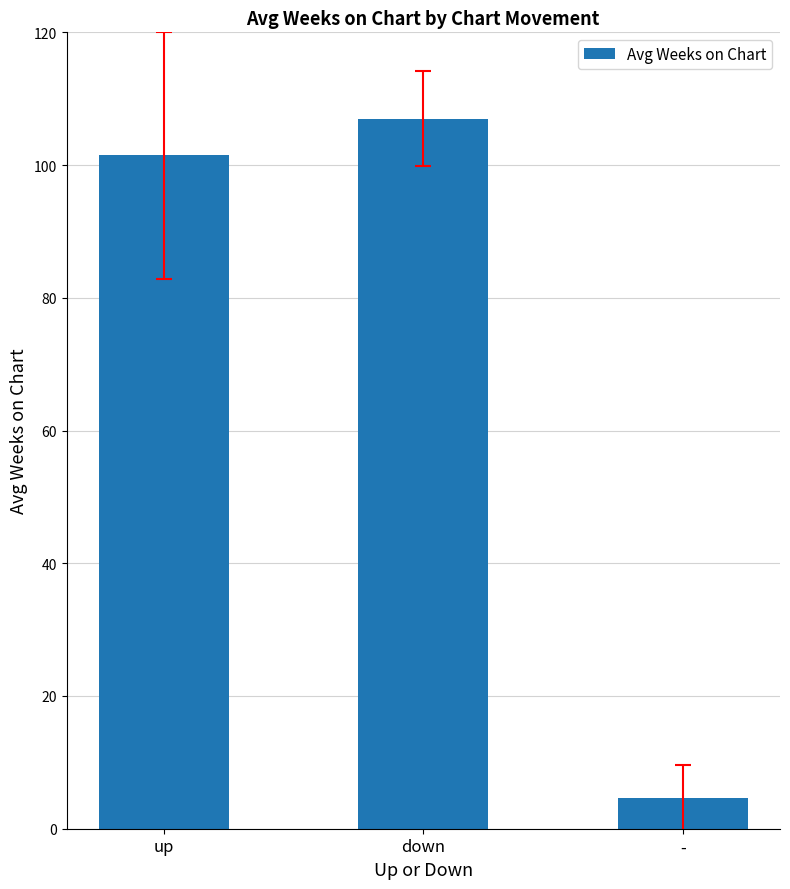

At which category does the chart reach its peak across all series?

down